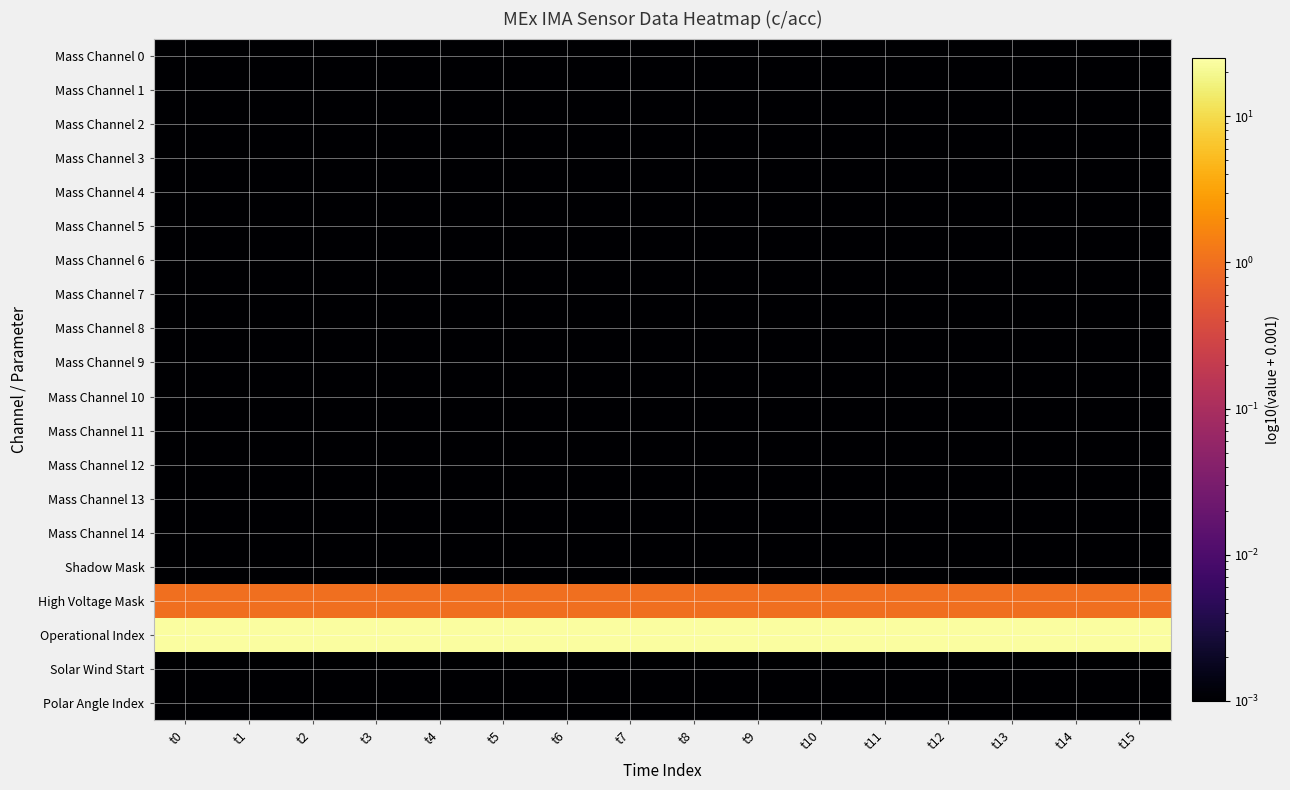

What is the difference between the highest and lowest values at t10?

24.0